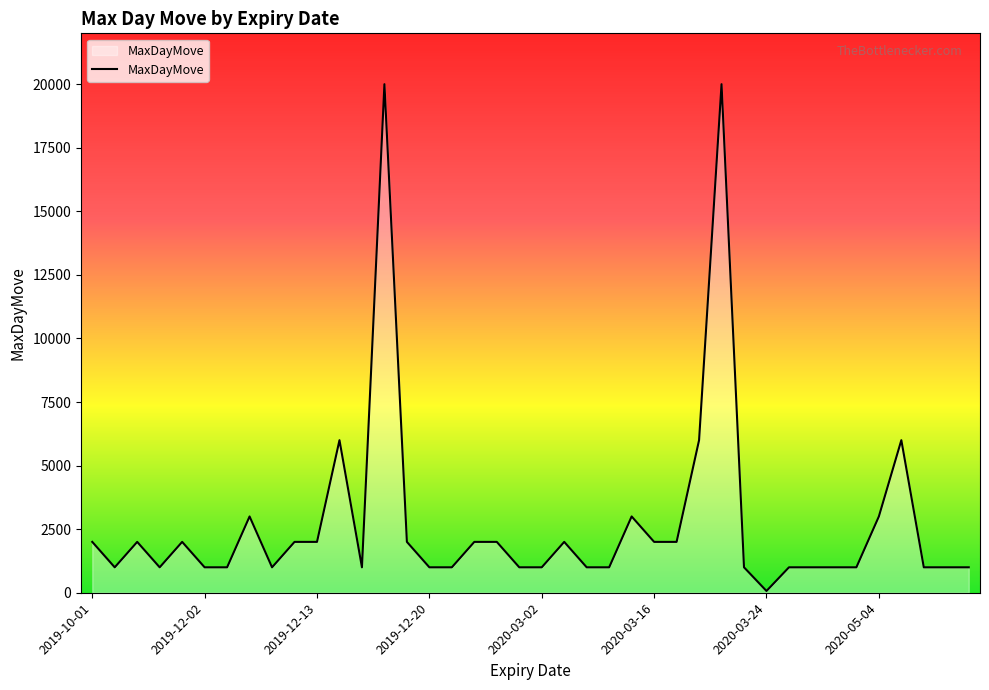

How many distinct data groups are displayed?

1